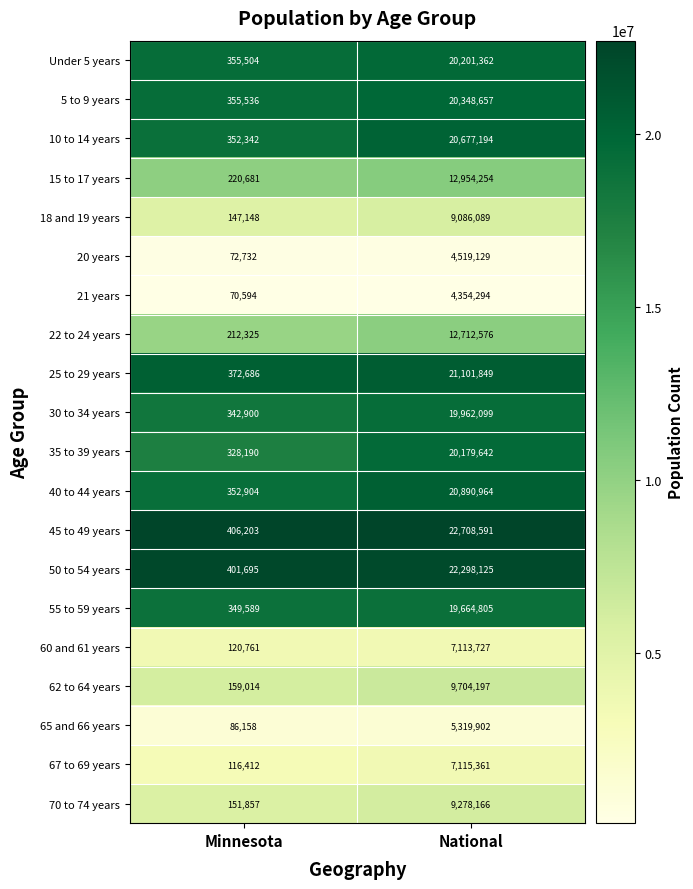

The 40 to 44 years series shows 33634370 at National. True or false?

False